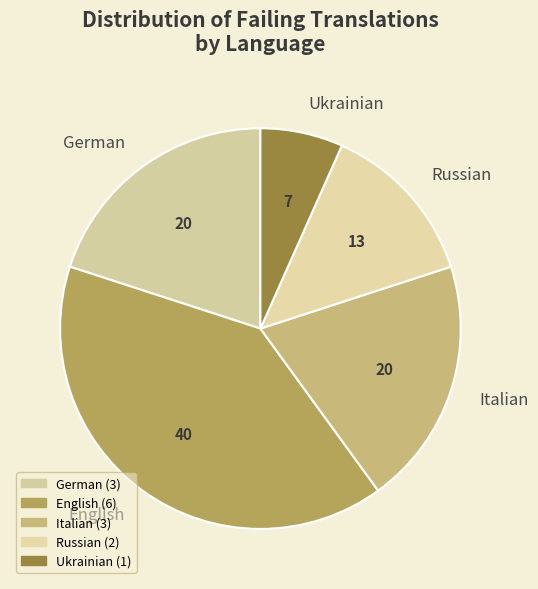

Is German the majority of the pie?

No